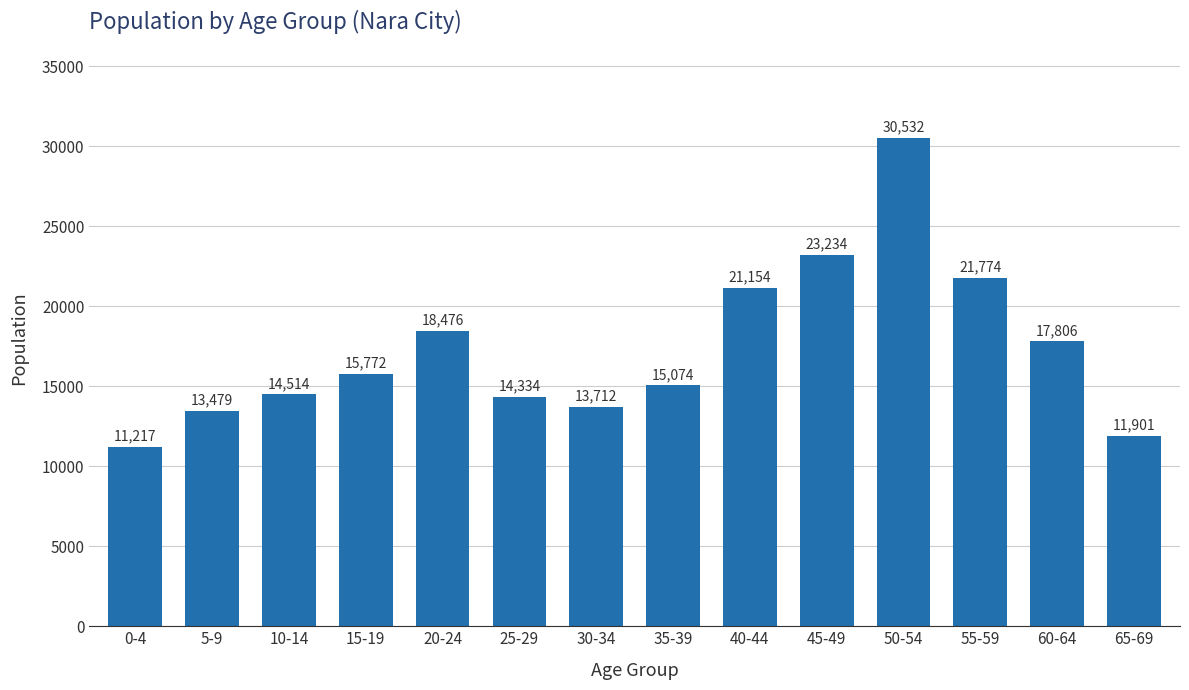

Reading left to right, extract all data points from this chart.

0-4=11217	5-9=13479	10-14=14514	15-19=15772	20-24=18476	25-29=14334	30-34=13712	35-39=15074	40-44=21154	45-49=23234	50-54=30532	55-59=21774	60-64=17806	65-69=11901